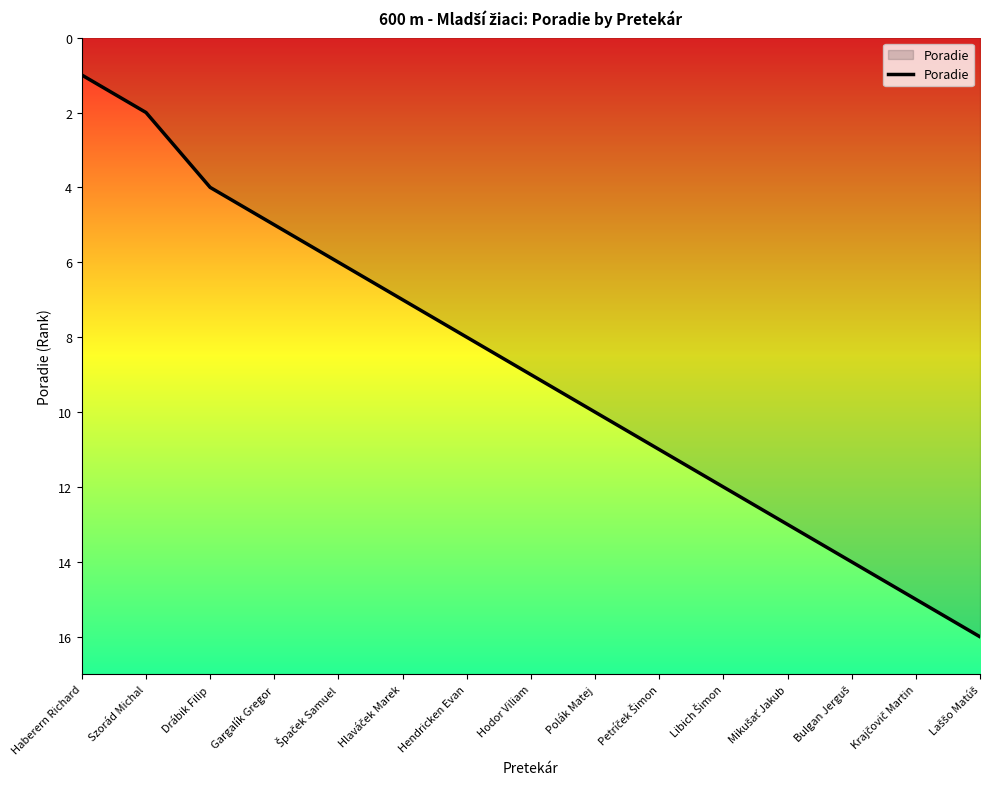

What position from the right is Hendricken Evan?

9